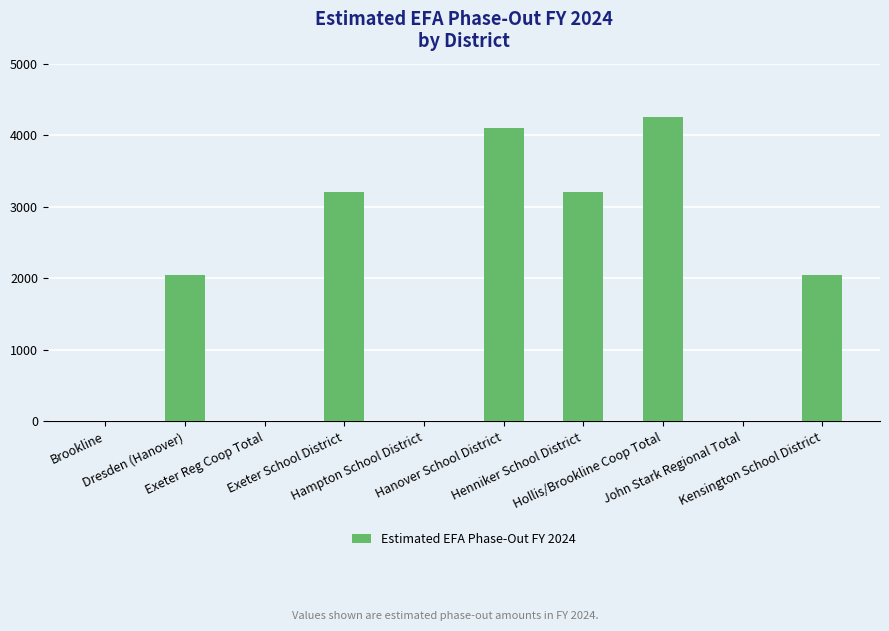

Reading right to left, extract all data points from this chart.

Kensington School District=2050	John Stark Regional Total=0	Hollis/Brookline Coop Total=4250	Henniker School District=3200	Hanover School District=4100	Hampton School District=0	Exeter School District=3200	Exeter Reg Coop Total=0	Dresden (Hanover)=2050	Brookline=0